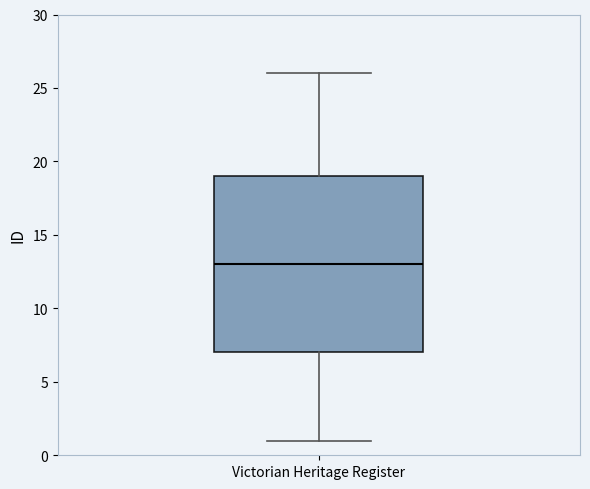

Where does the upper whisker of the box for Victorian Heritage Register end on the y-axis? The values are not printed on the chart, so give them approximately, as read against the axis.

26